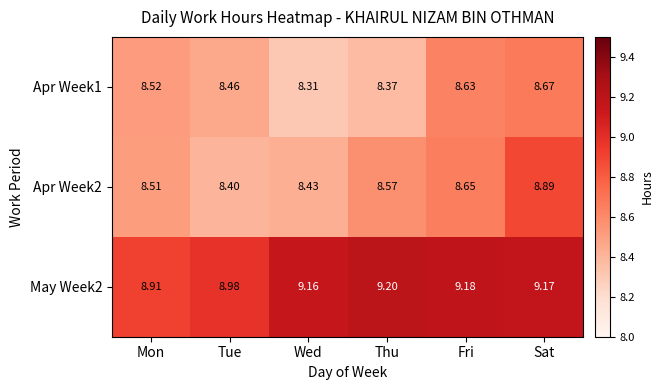

At which category is the sum across all series the highest?

Sat